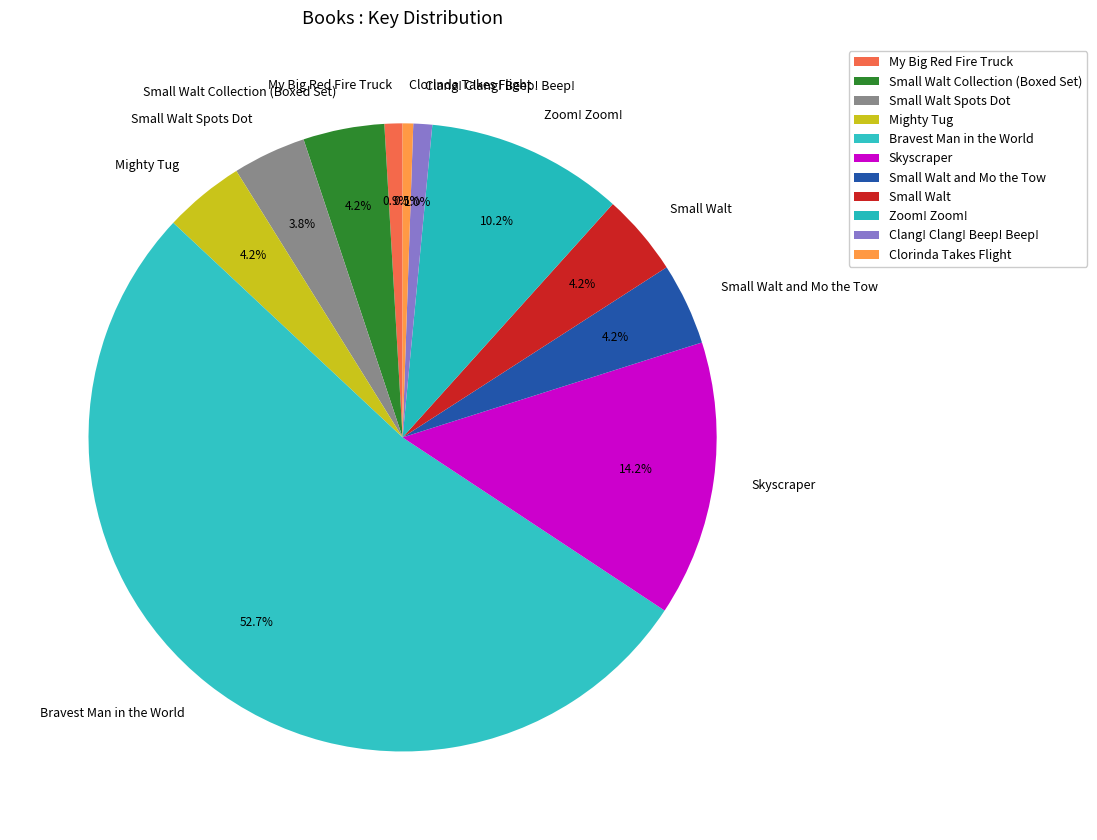

Which has a higher value, Mighty Tug or Skyscraper?

Skyscraper